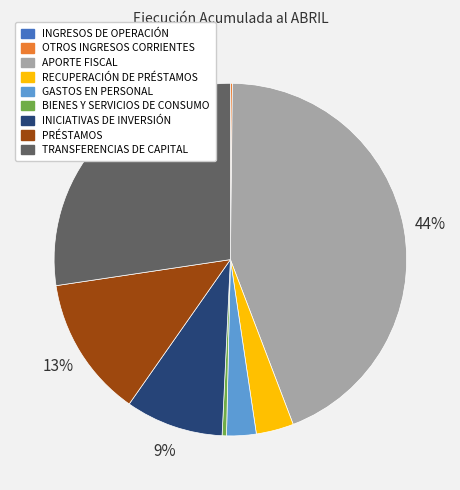

True or false: PRÉSTAMOS accounts for 7% of the total.

False